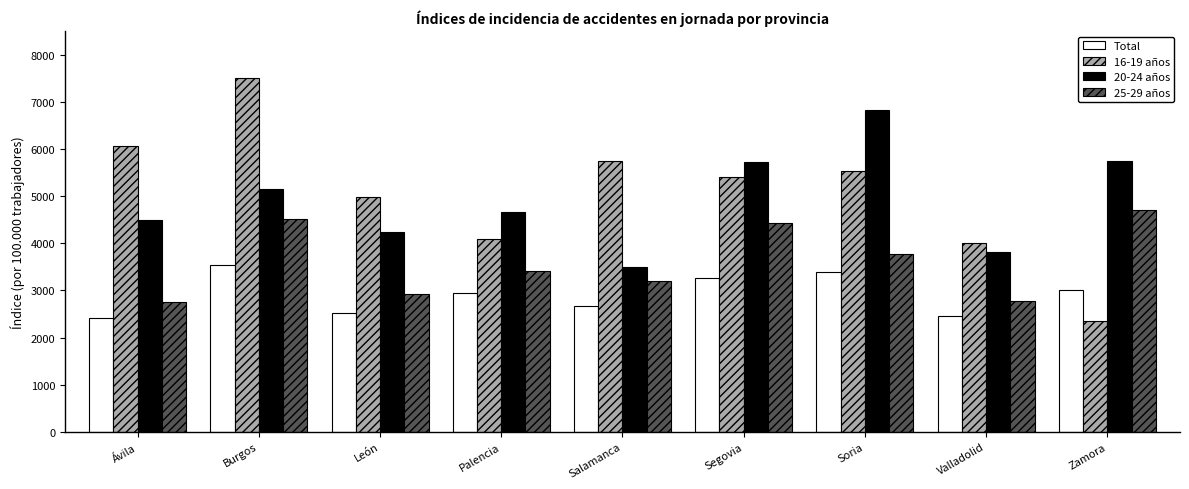

What is the value of the 16-19 años bar at the 9th from the left?

2349.3